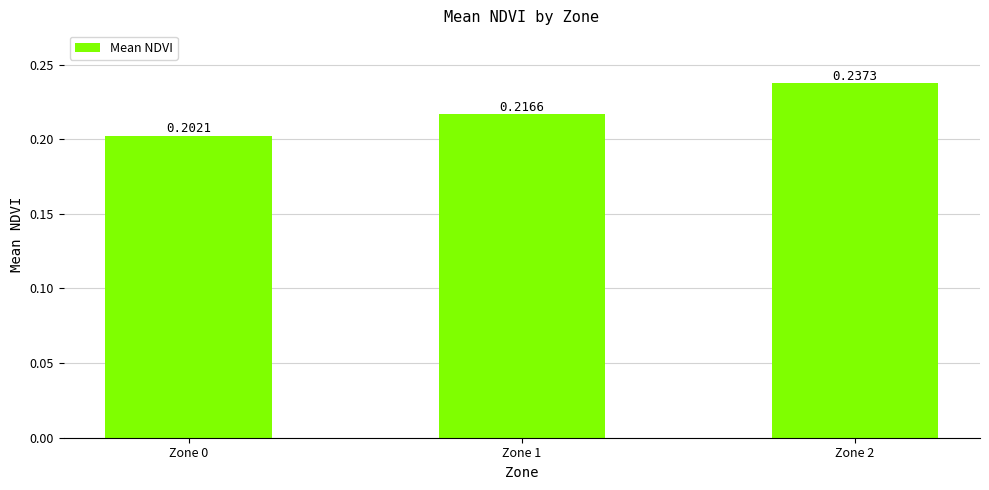

What is the sum of the values at Zone 2 and Zone 1?

0.5